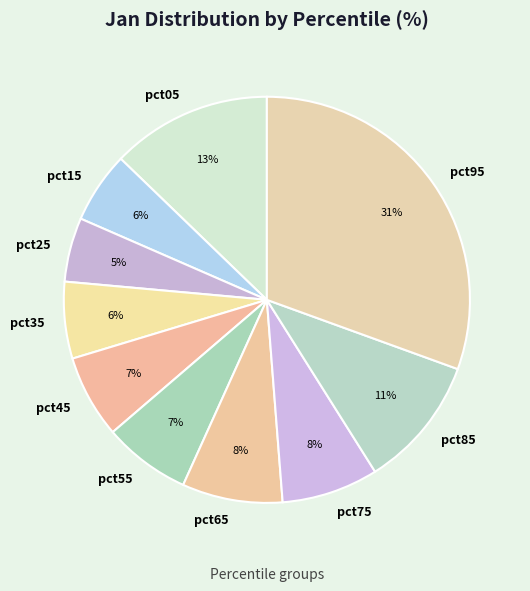

Does pct05 represent more than half of the total?

No